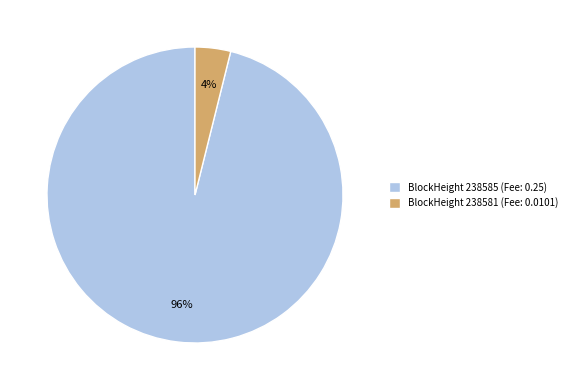

Do BlockHeight 238581 (Fee: 0.0101) and BlockHeight 238585 (Fee: 0.25) together represent more than half of the pie?

Yes